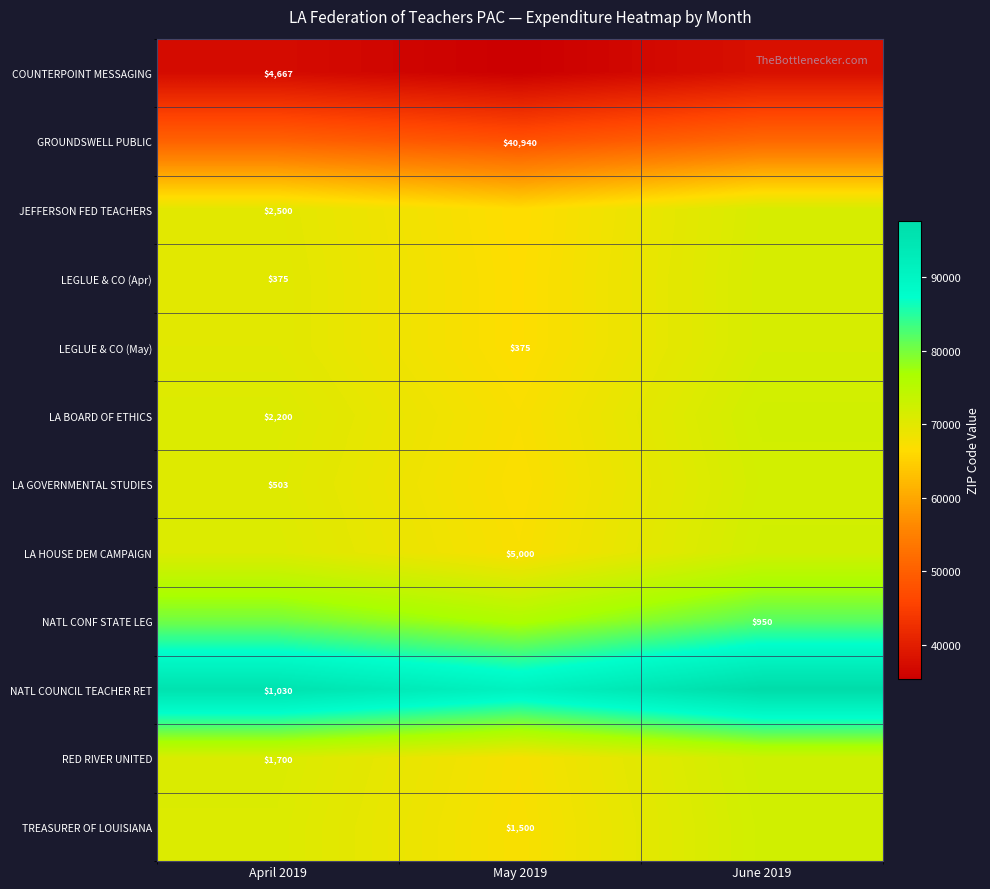

Rank the categories by LEGLUE & CO (May) value from lowest to highest.

May 2019, April 2019, June 2019